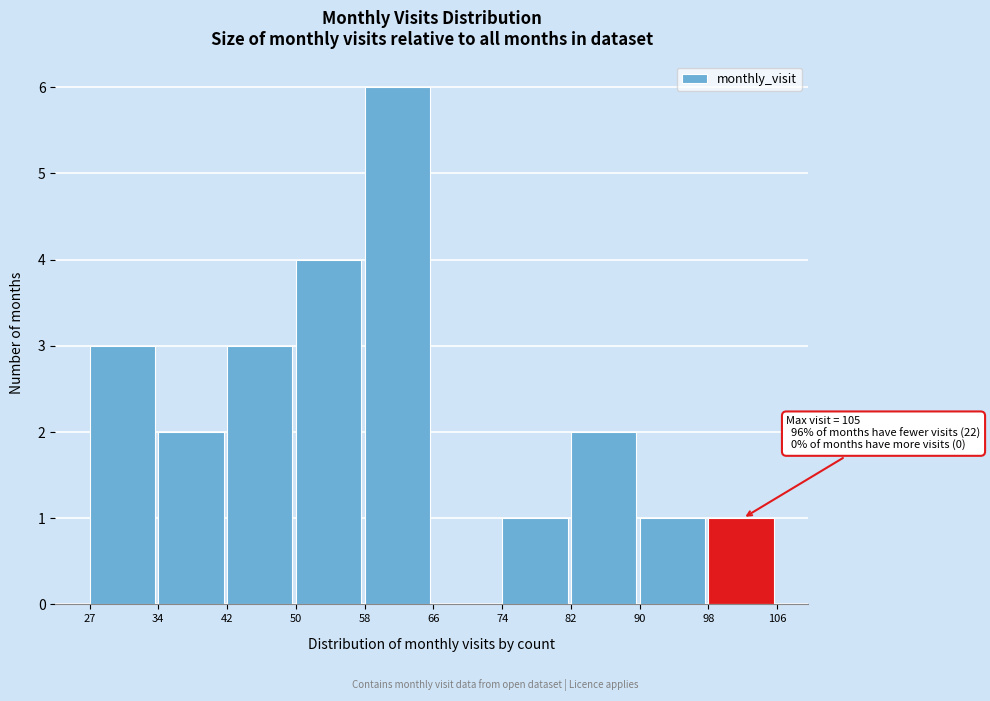

Reading right to left, extract all data points from this chart.

98=1	90=1	82=2	74=1	66=0	58=6	50=4	42=3	34=2	27=3